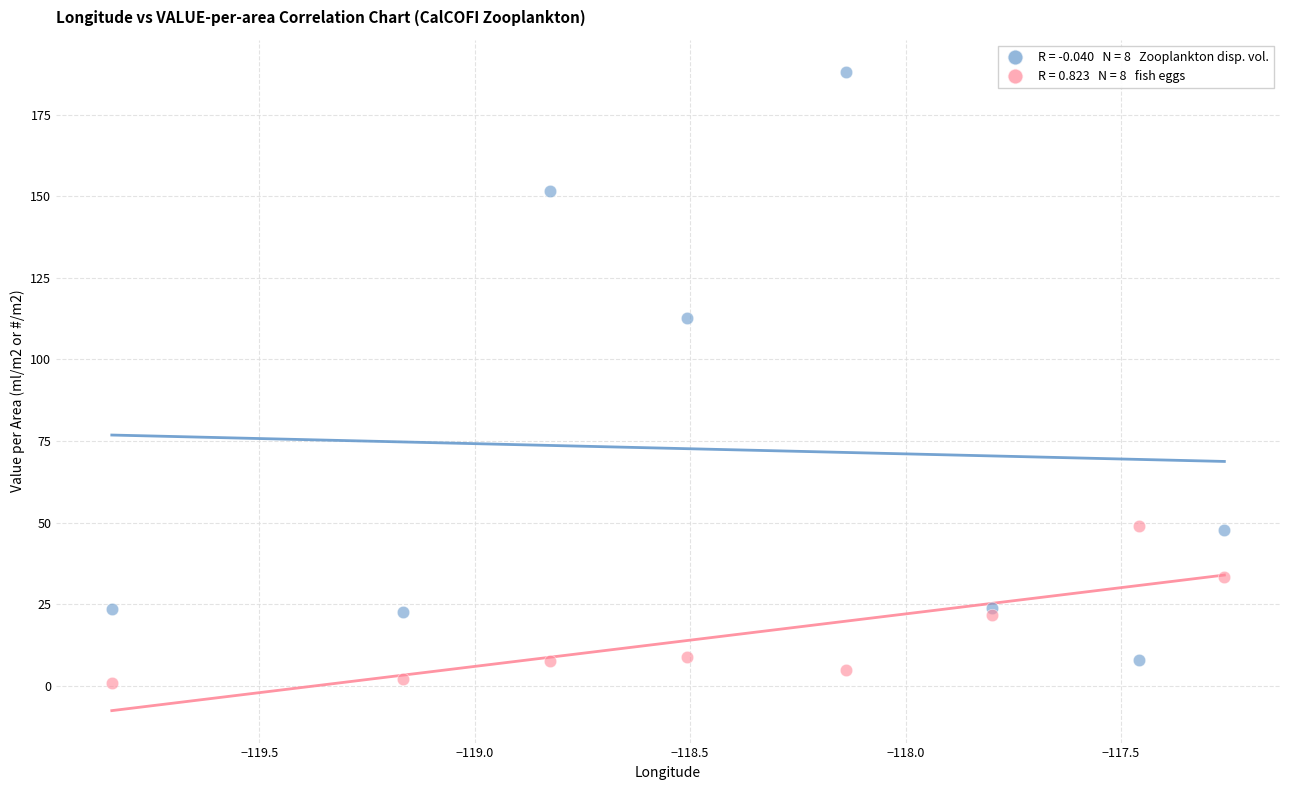

Across all series, what Y value is closest to 94?

112.6